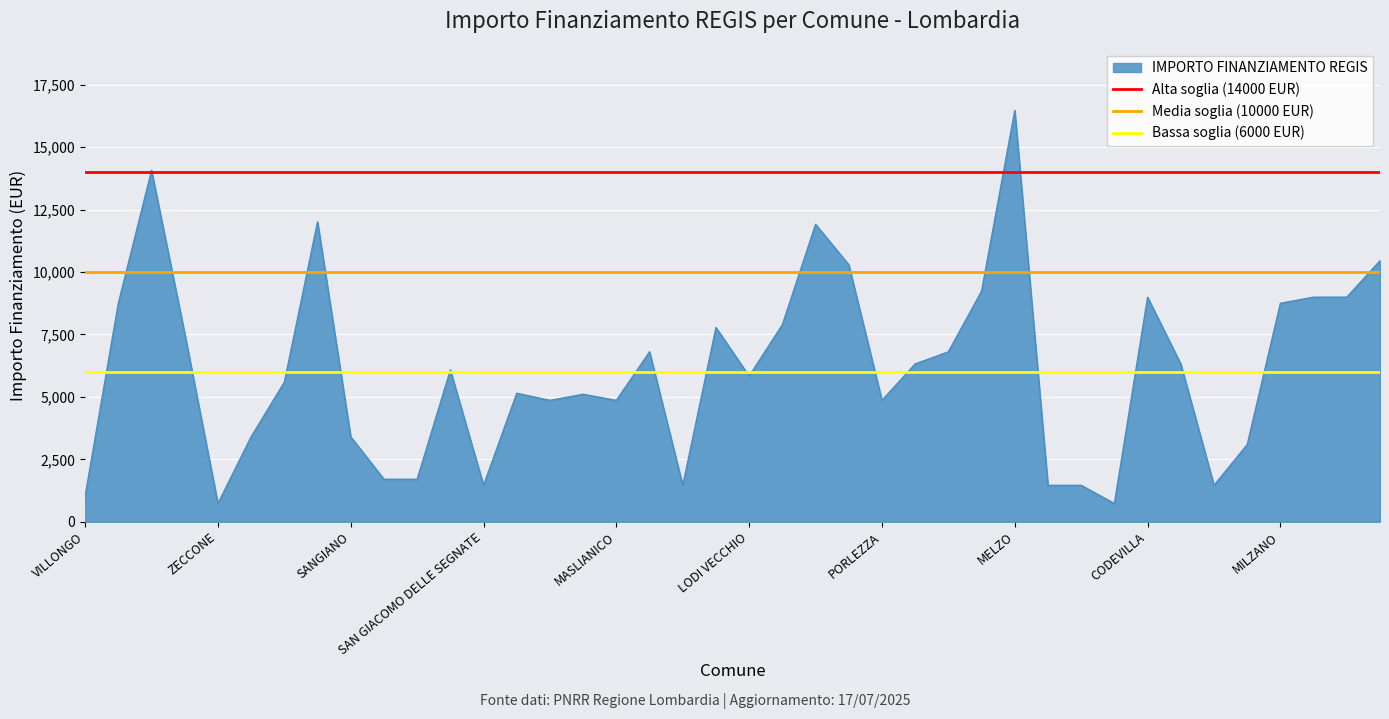

The value of IMPORTO FINANZIAMENTO REGIS at MILZANO is 8748. True or false?

True